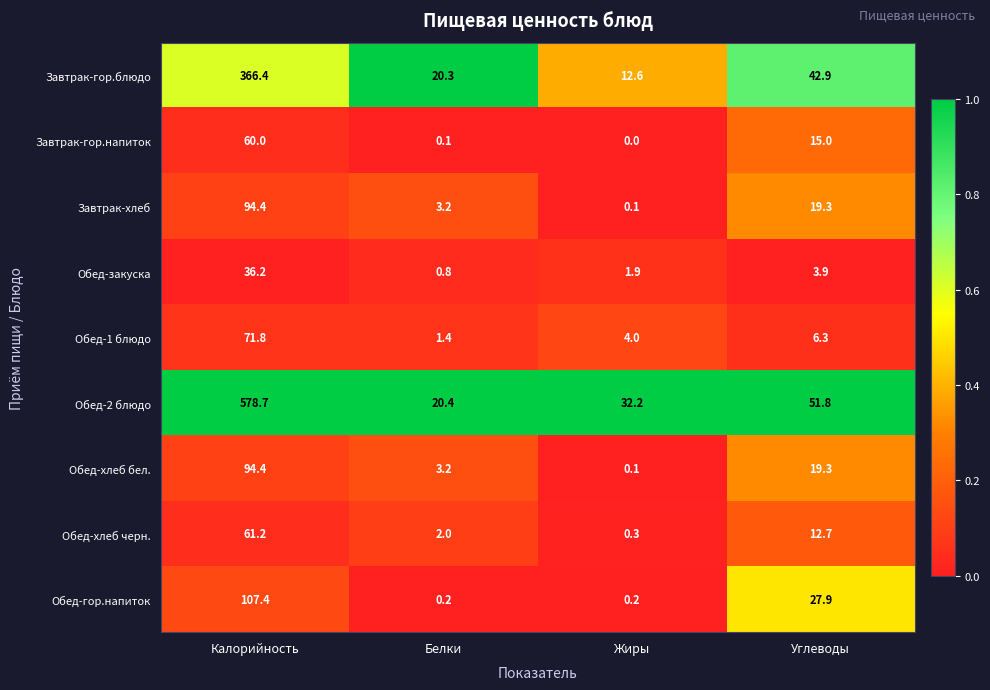

What is the difference between the Обед-хлеб бел. values at Жиры and Белки?

3.1